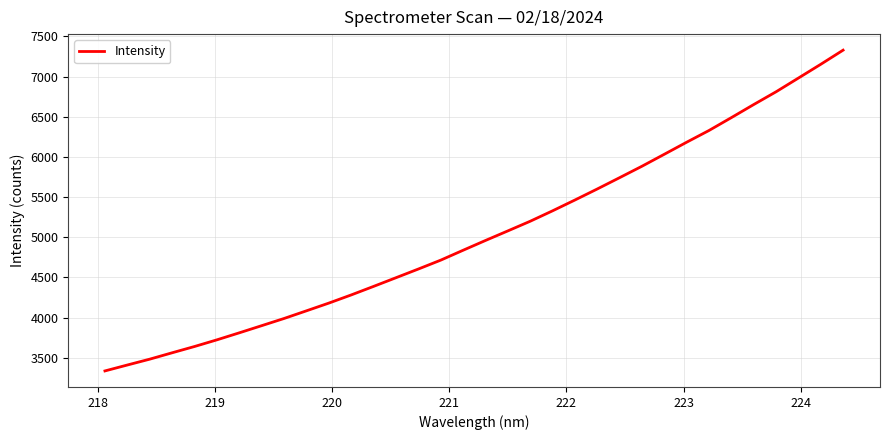

What is the difference between the maximum and minimum values?

3993.0